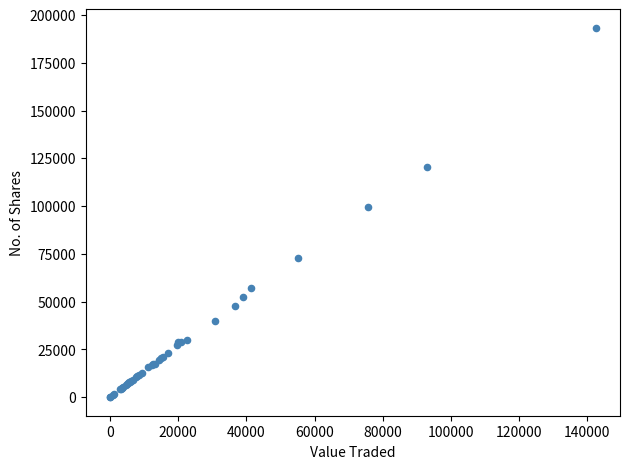

What Y value in the scatter plot is closest to 96642?

99632